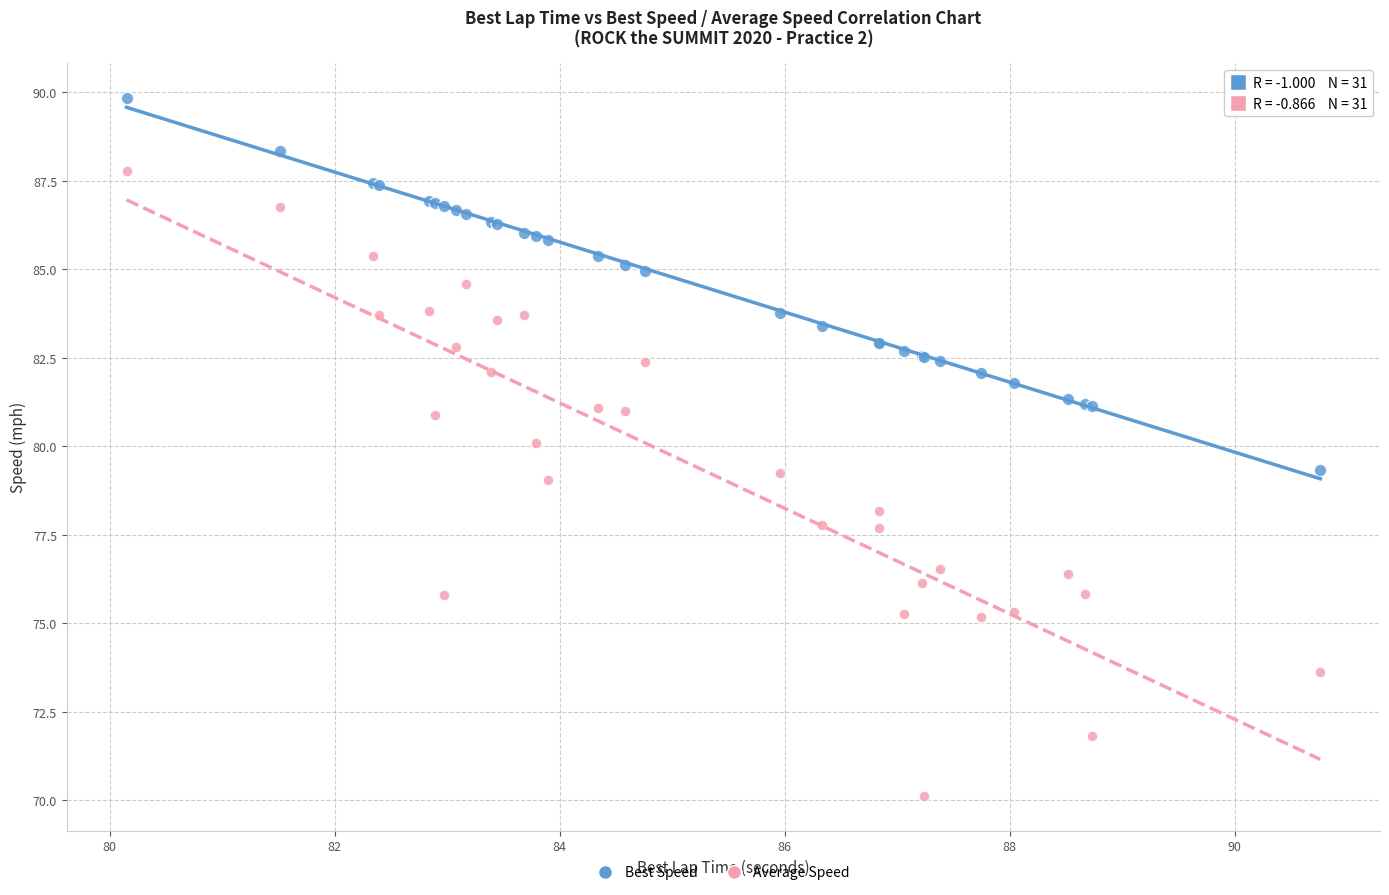

Which series has the largest Y range (max minus min)?

Average Speed